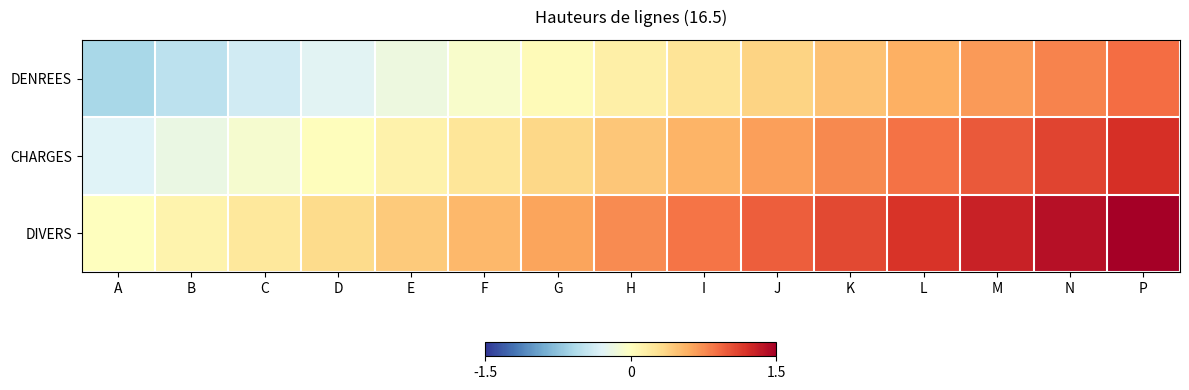

What is the total value across all series at N?

3.3